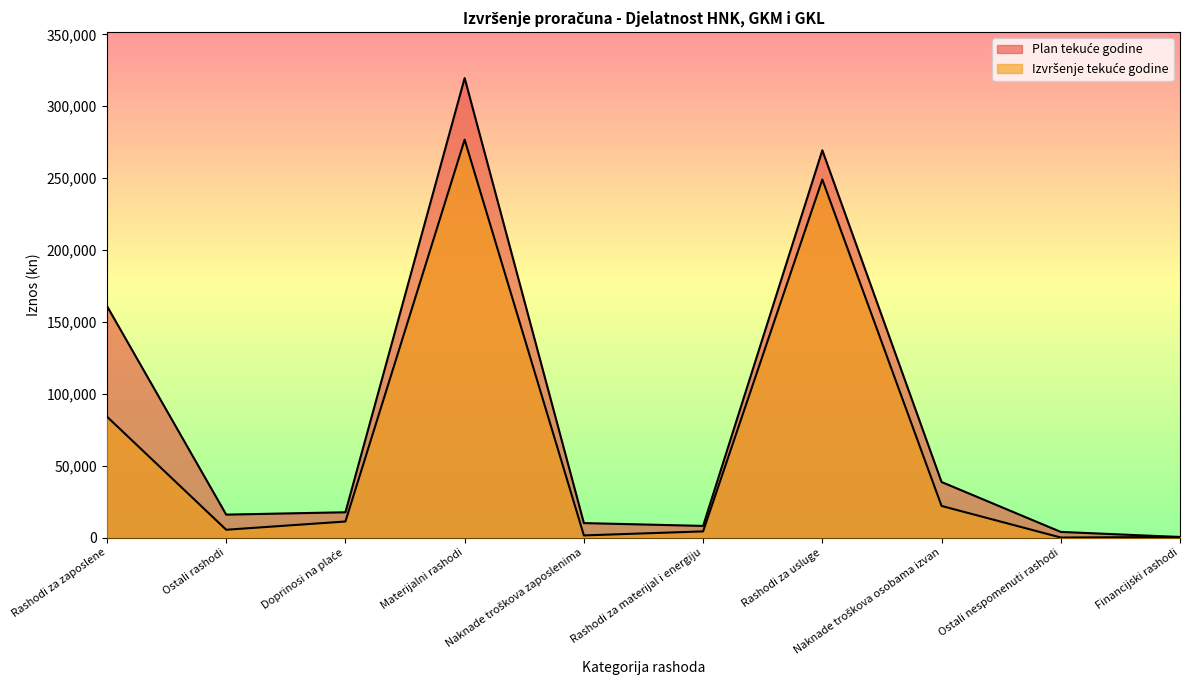

Does the chart display data point markers on the line(s)?

No